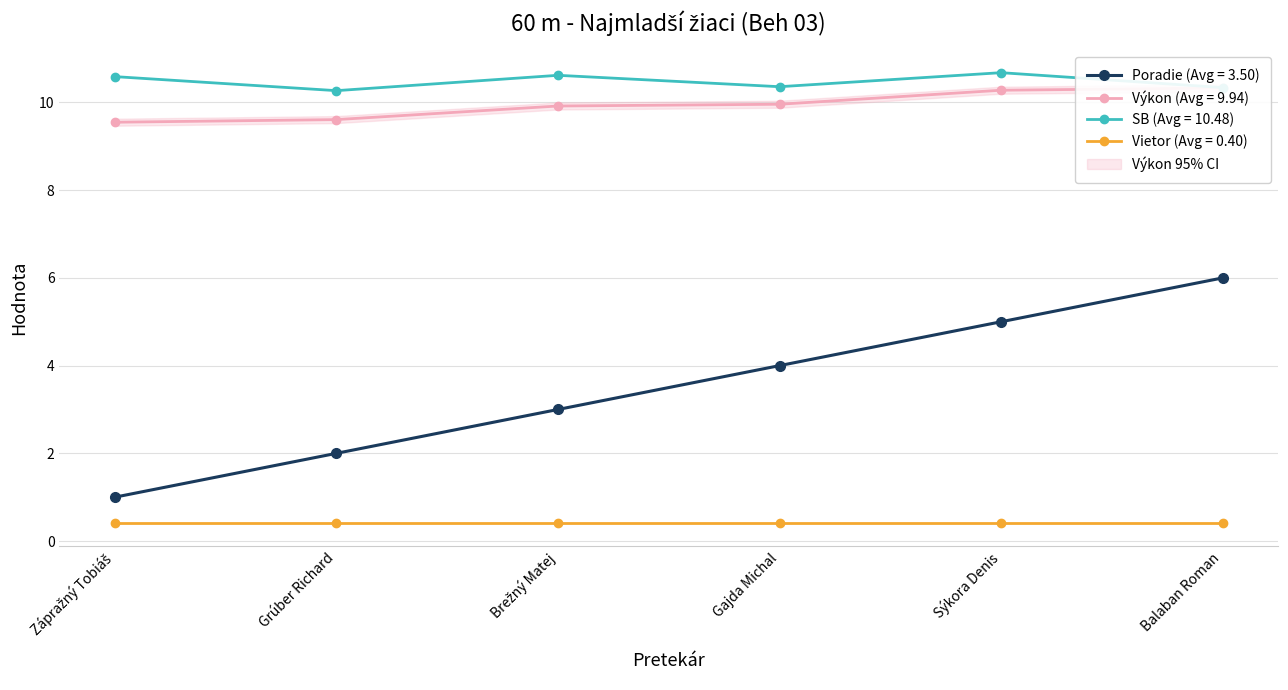

What is the label of the 5th point from the left?

Sýkora Denis